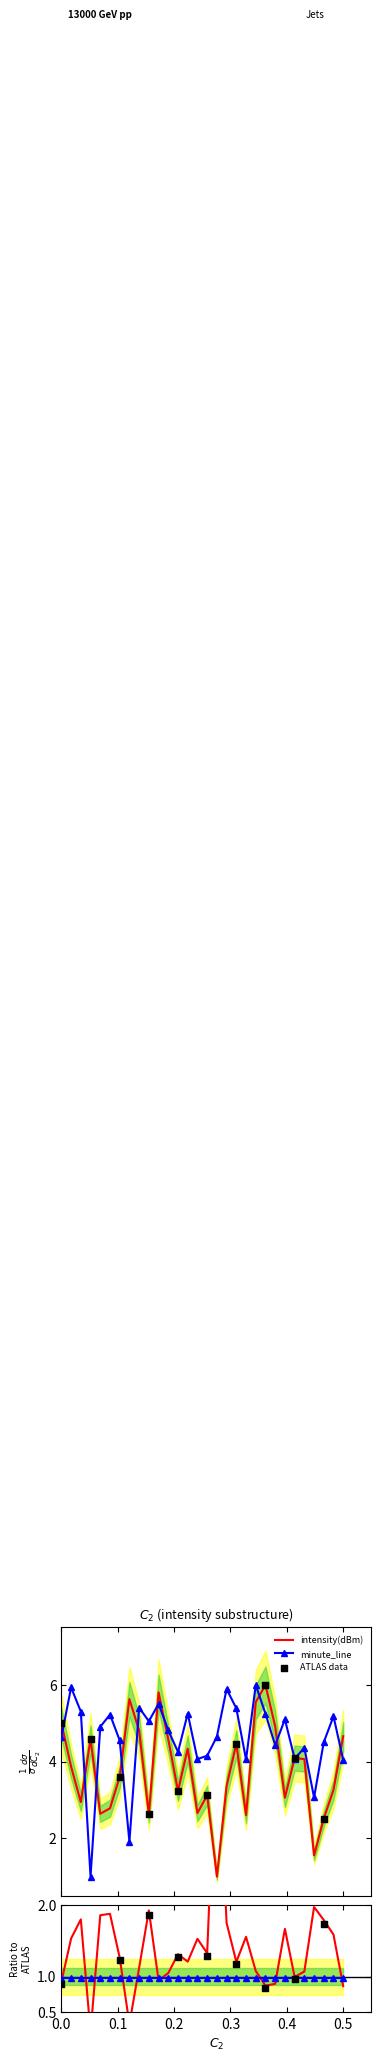

At how many categories does at least one series exceed 2?

30